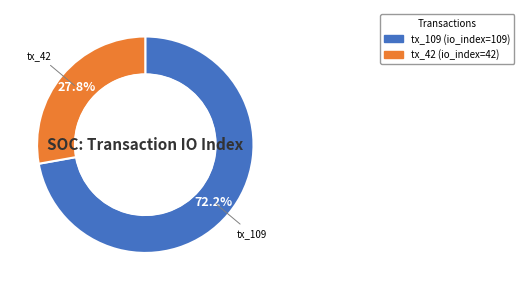

Approximately how many times larger is the value at tx_42 compared to tx_109?

0.4